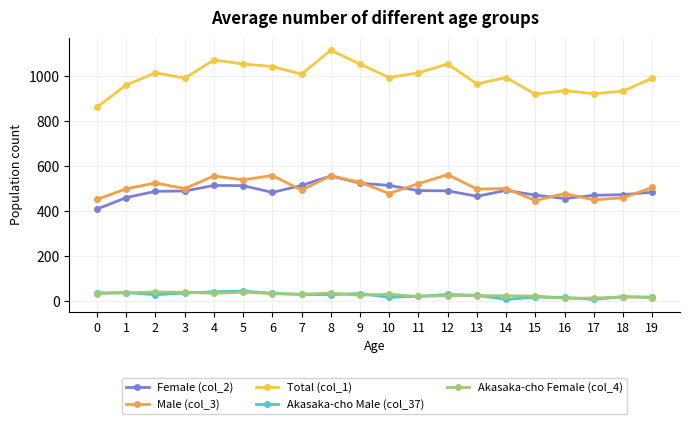

In Total (col_1), how many points are higher than both neighbors (excluding endpoints)?

6